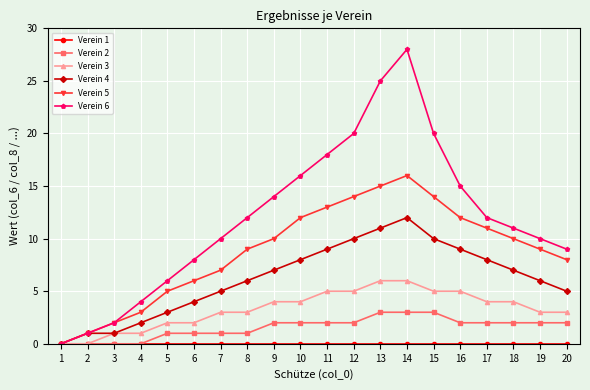

What is the value of the Verein 3 point at the 10th from the left?

4